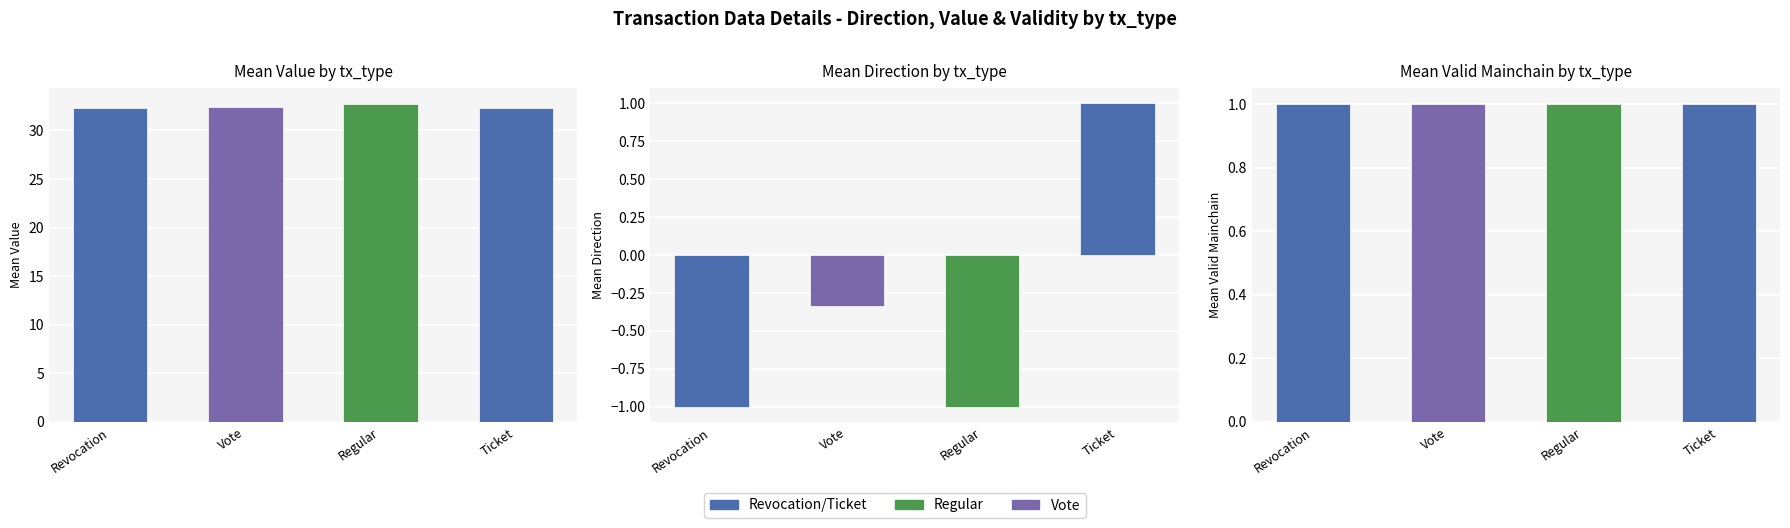

Are the bars grouped side by side (vs. stacked)?

Yes